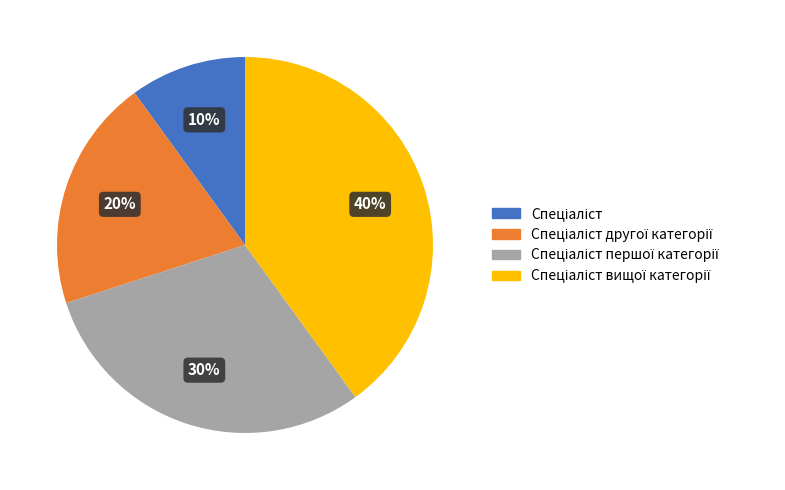

How many segments does this pie chart have?

4